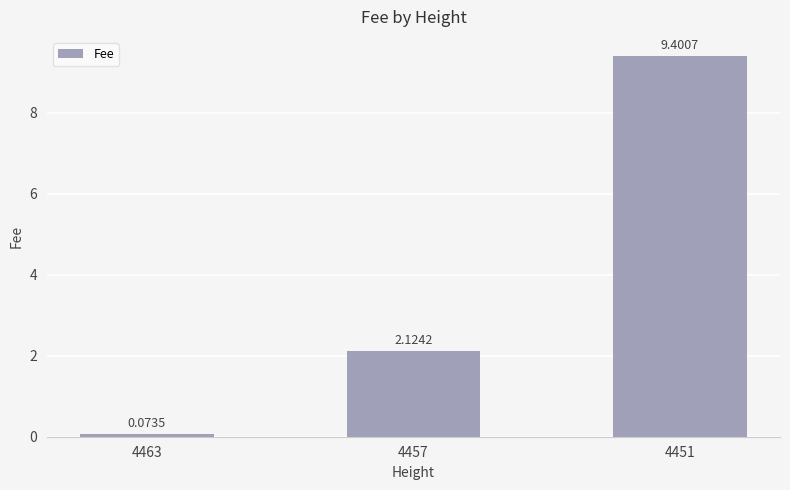

Are the bars grouped side by side (vs. stacked)?

No